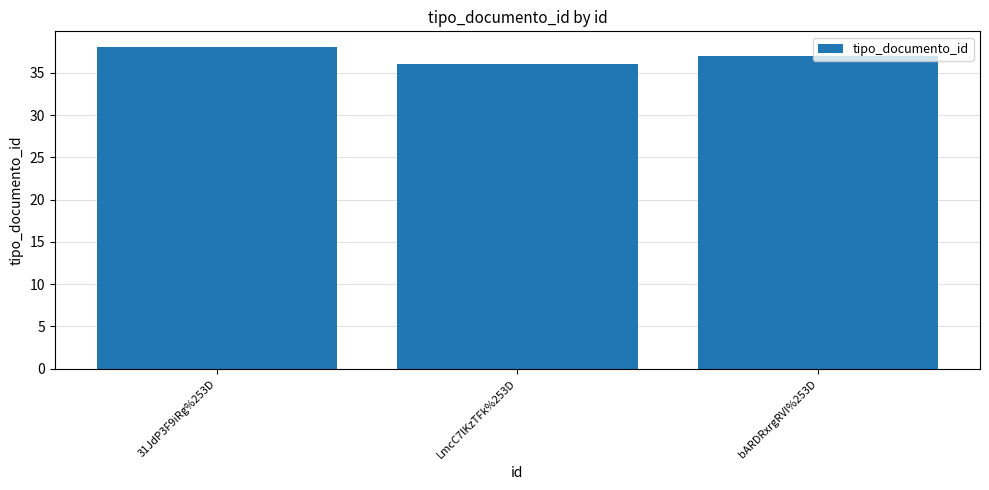

Reading left to right, what are all the values shown in this chart?

38	36	37